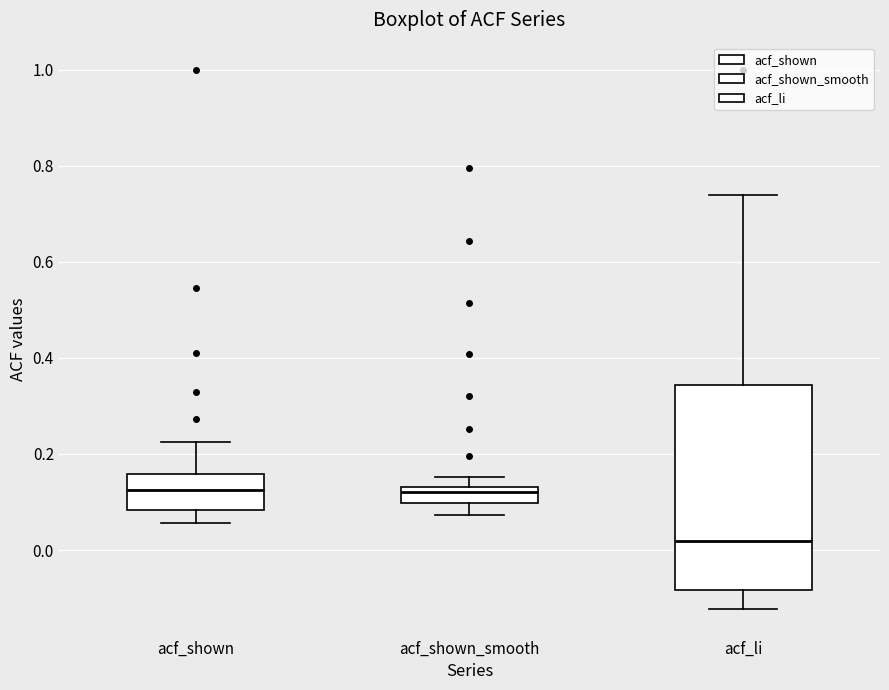

Comparing the boxes themselves (not the whiskers), which one is the tallest?

acf_li